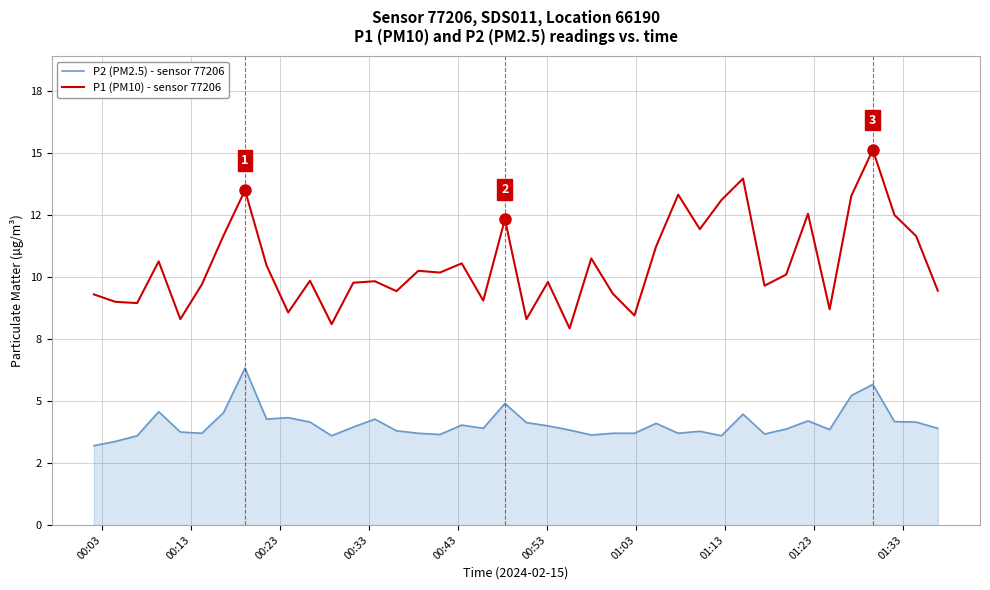

Does the chart have visible grid lines?

Yes